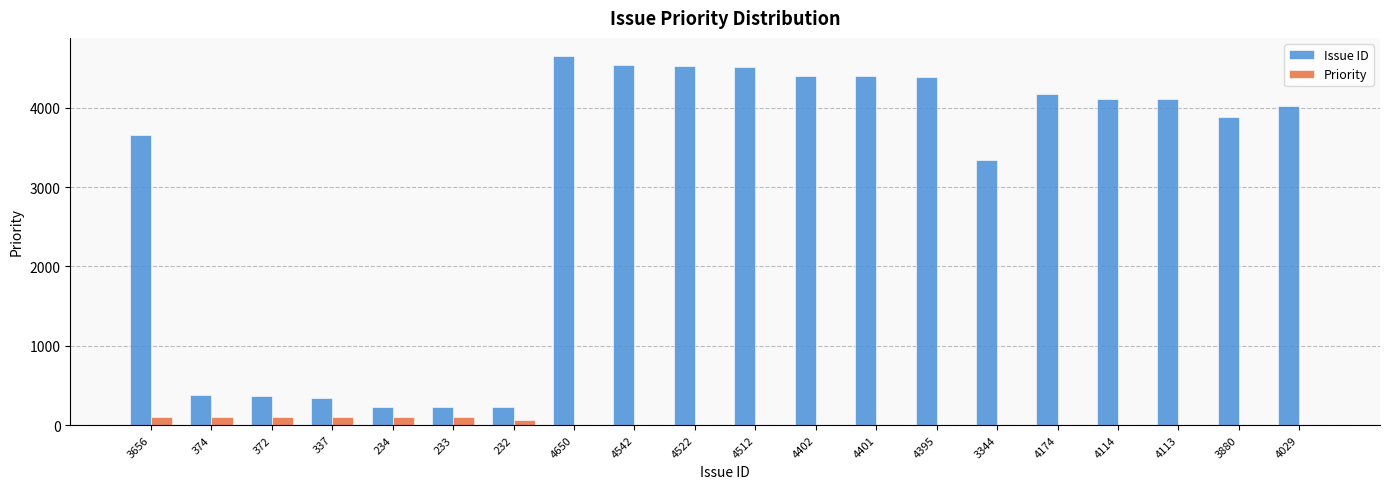

Is it true that Issue ID equals 2203 at 4029?

False